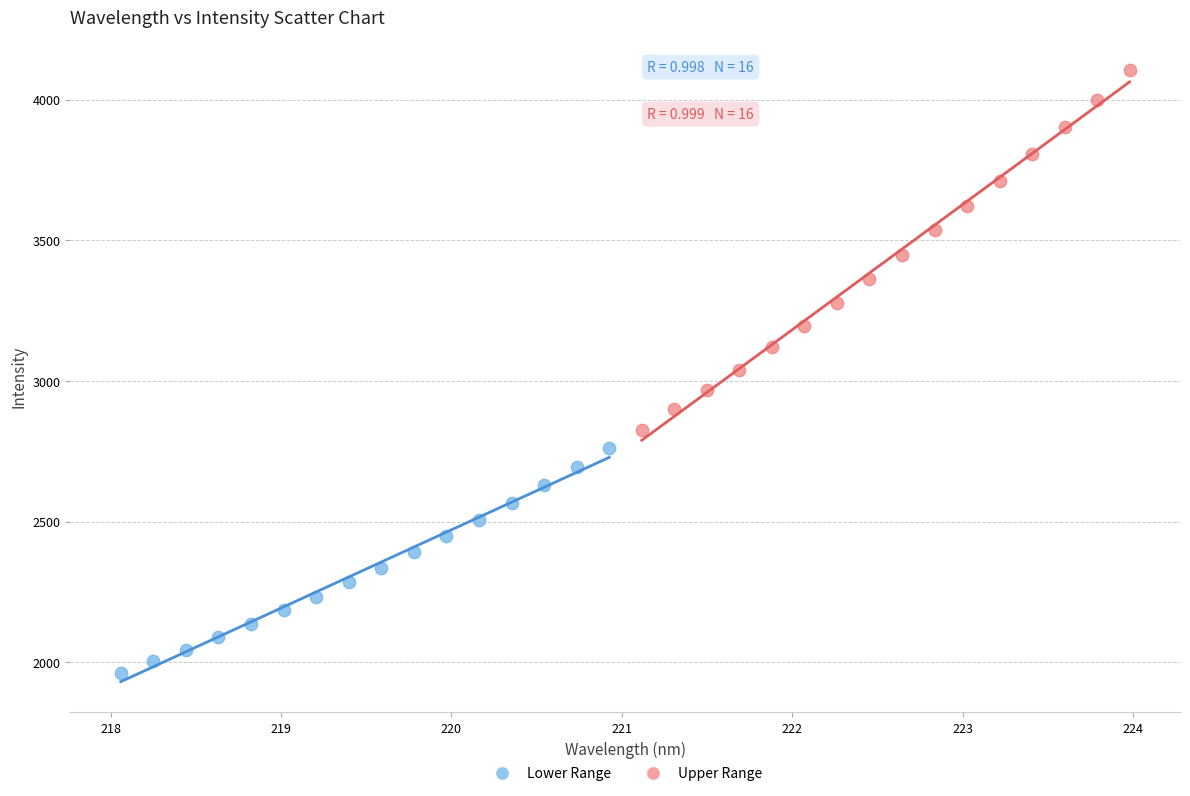

Which series has the widest spread of Y values?

Upper Range